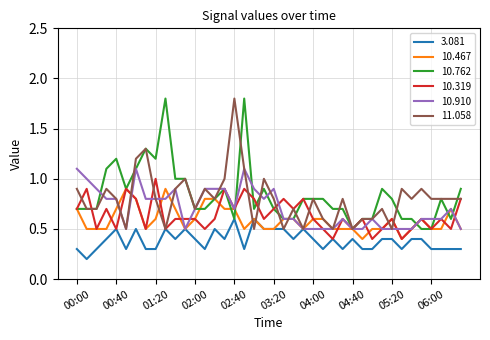

What is the minimum value shown in the chart?

0.2